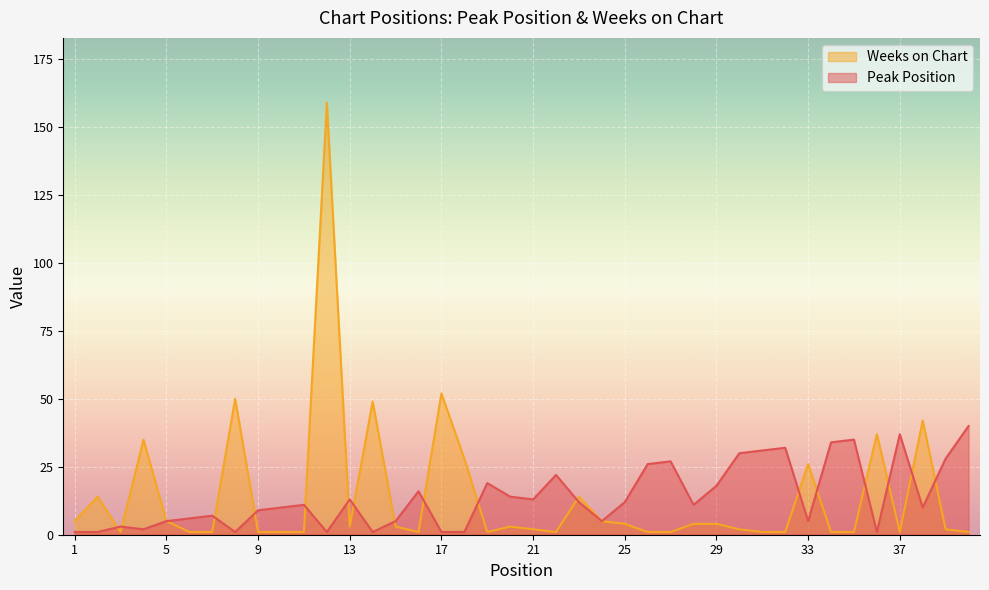

The value of Peak Position at 6 is 8. True or false?

False